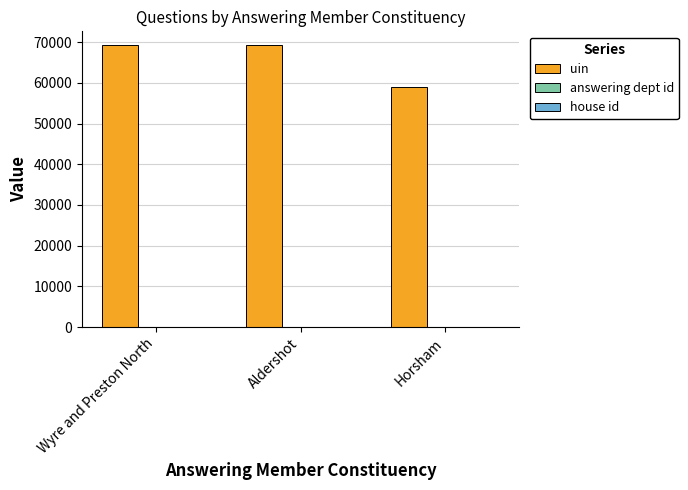

What is the maximum value for uin?

69188